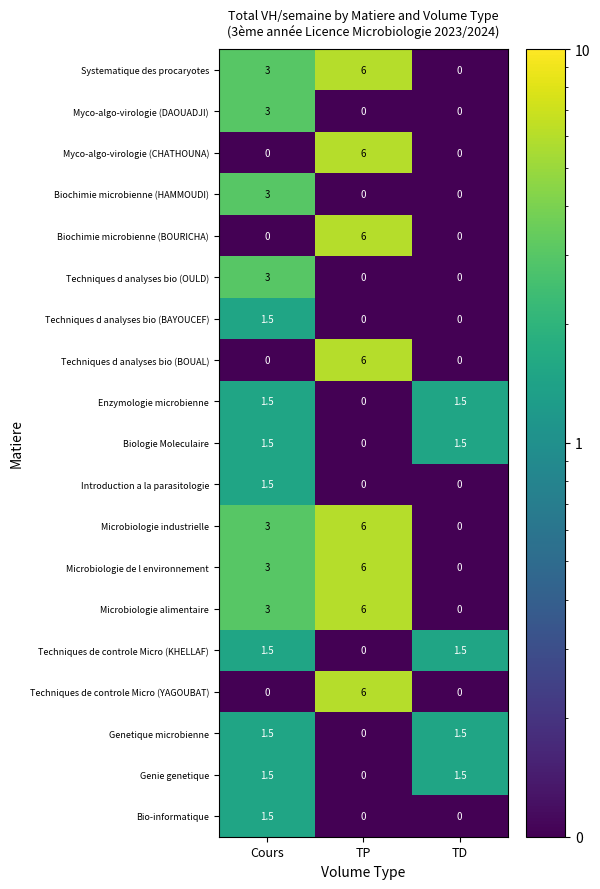

True or false: Biologie Moleculaire has a value of 2.5 at TD.

False